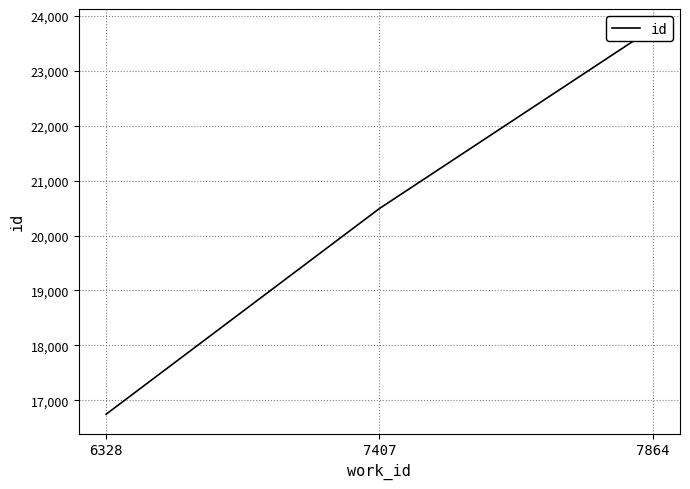

What is the sum of the values at 7407 and 6328?

37235